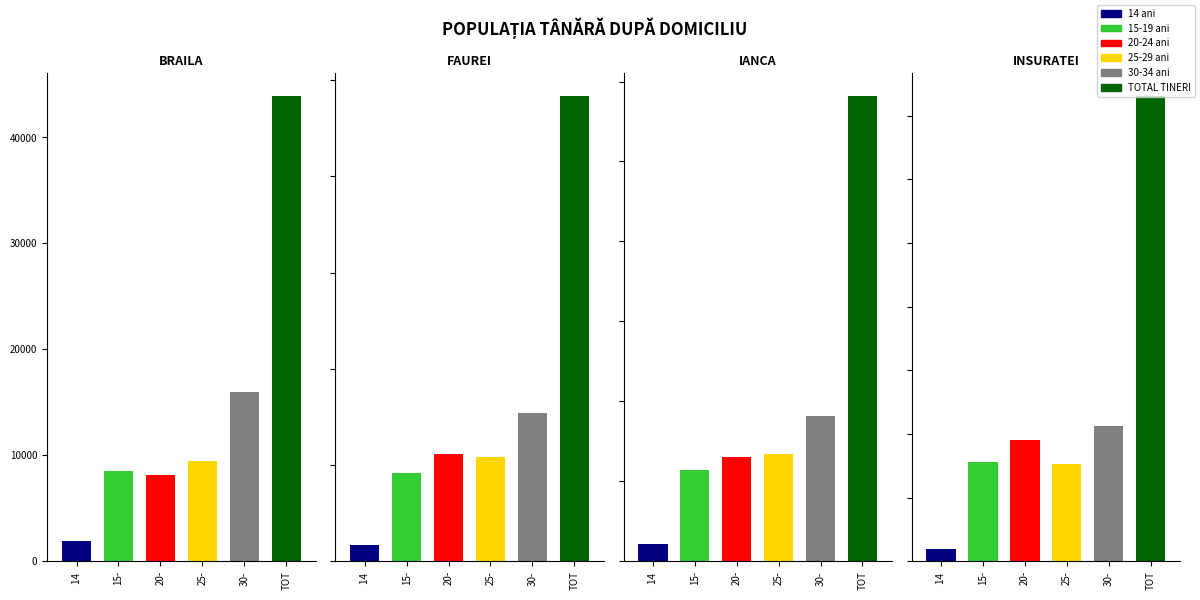

Read the 25-29 ani value at ORAS FAUREI, to the nearest 10.

220